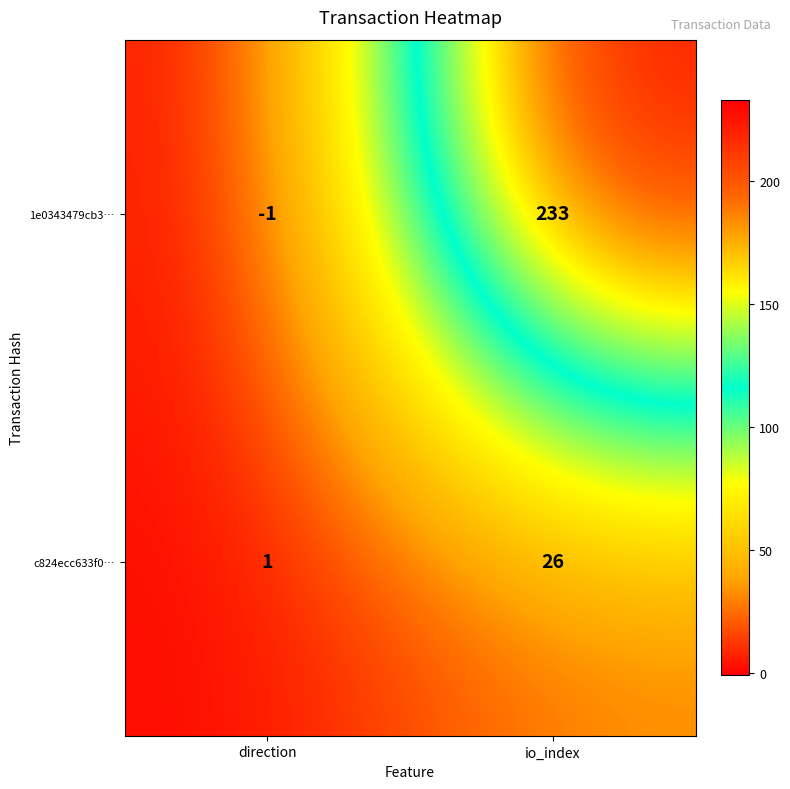

What is the greatest value displayed?

233